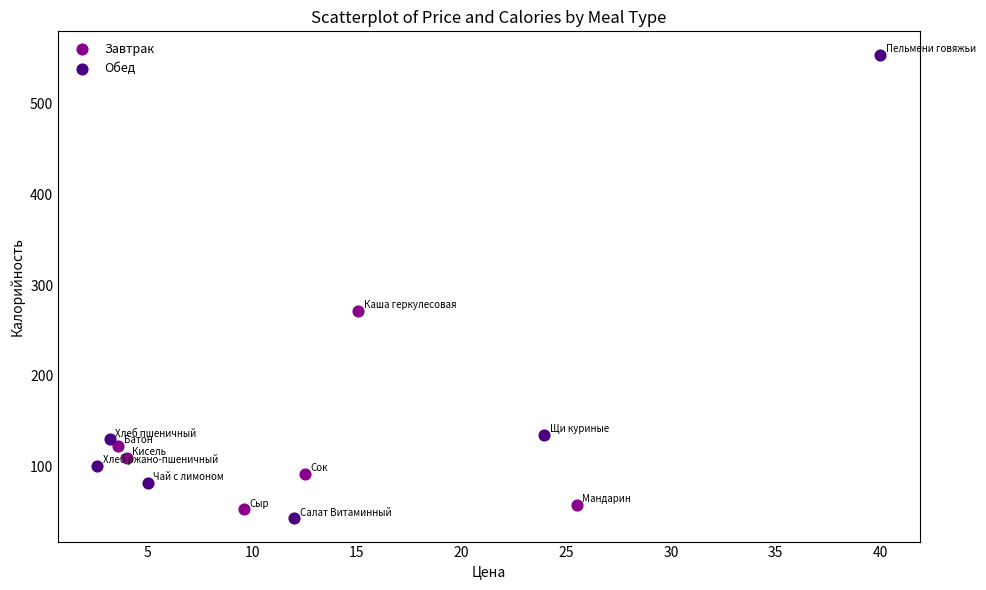

Which series has the largest Y range (max minus min)?

Обед